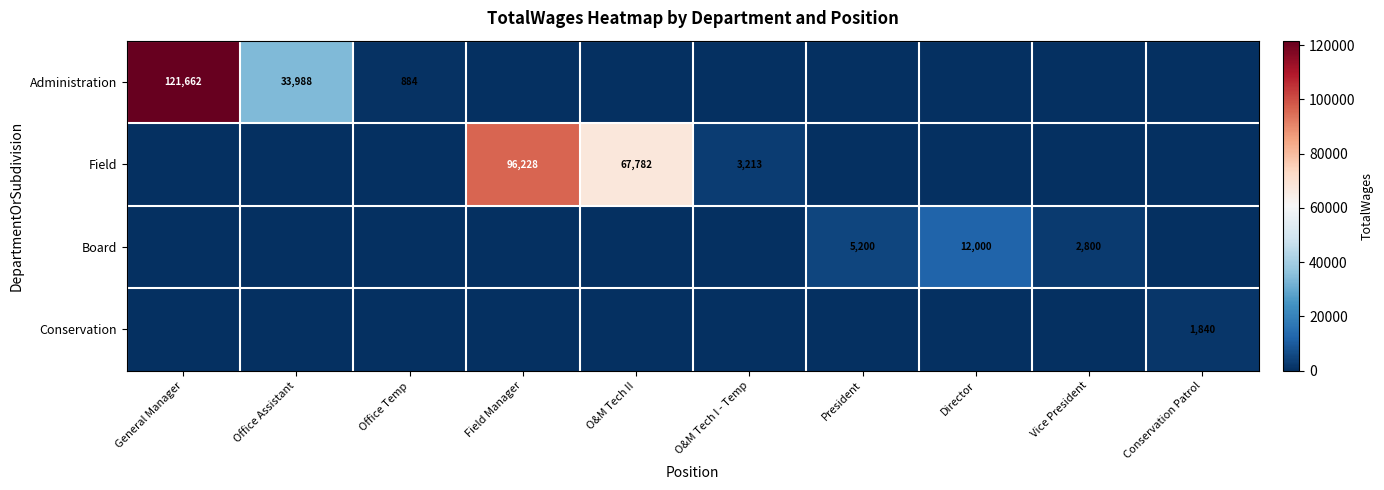

Which label corresponds to the largest value in the chart?

General Manager